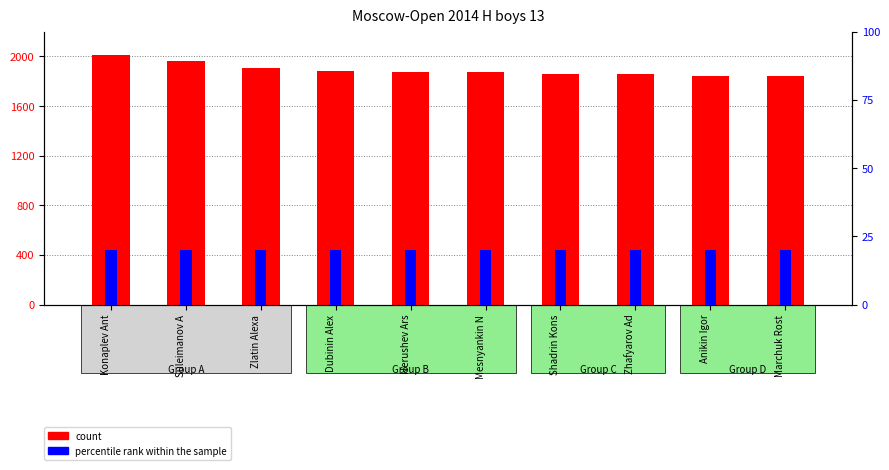

How many groups of bars are there?

10